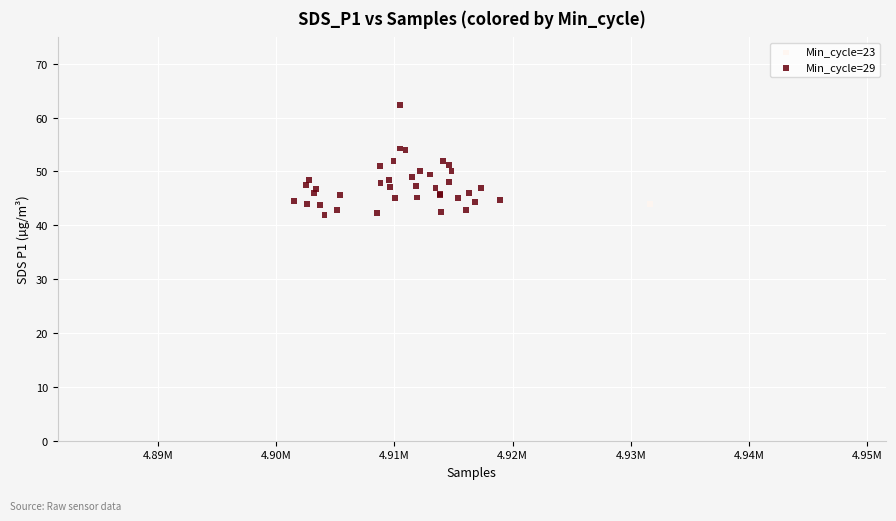

What are all the series names shown in the legend?

Min_cycle=23, Min_cycle=29